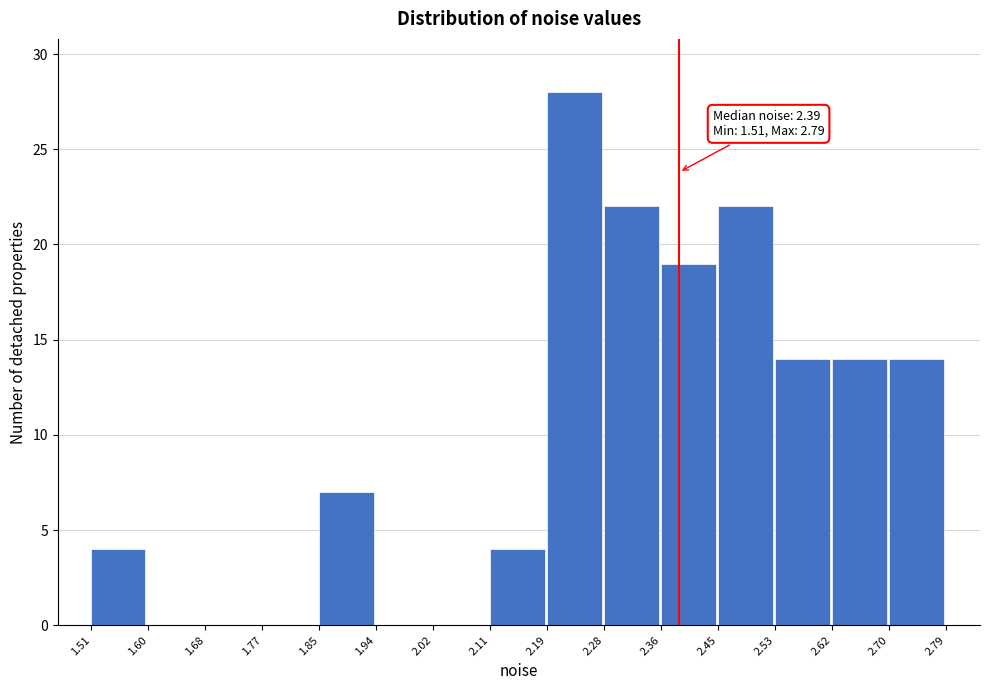

Which range on the x-axis has the tallest bar?

2.19 to 2.28